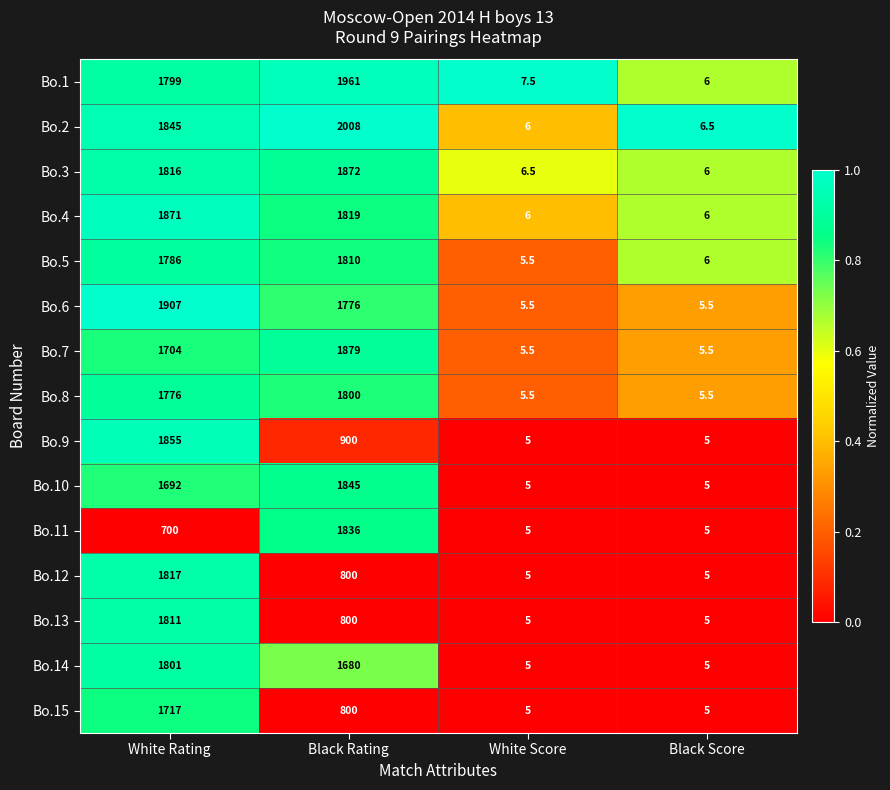

Which series has the largest range (max minus min)?

Bo.2